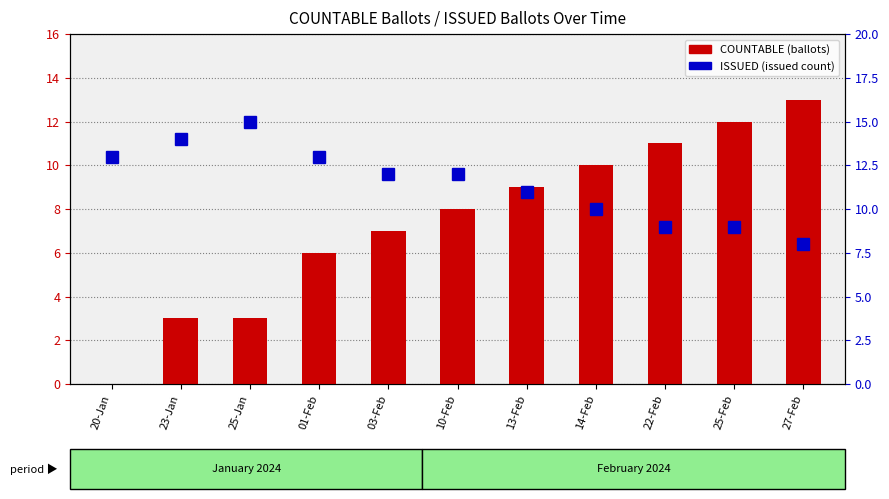

The COUNTABLE series shows 11 at 22-Feb. True or false?

True